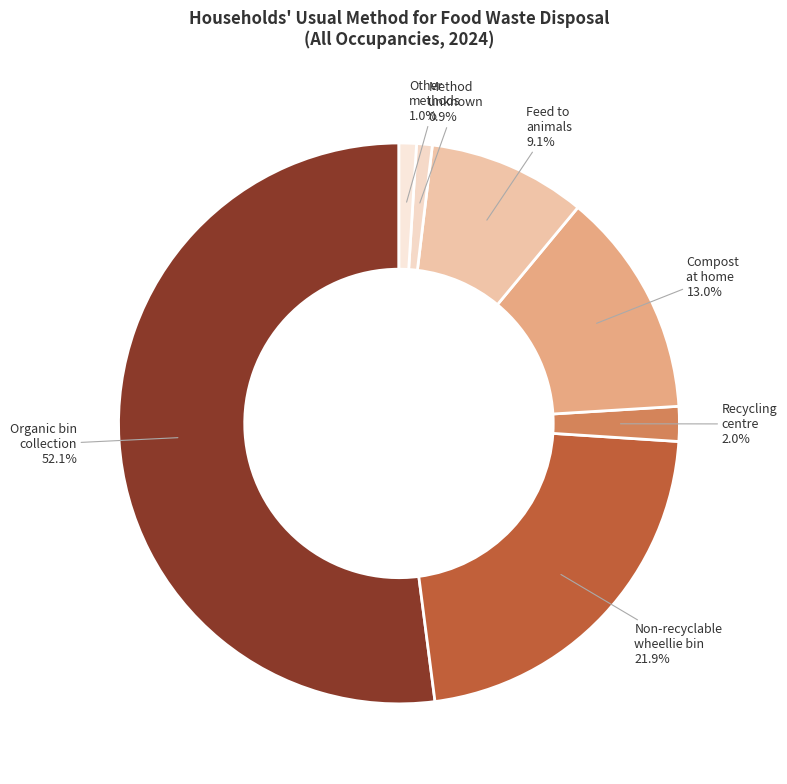

Is the sum of Compost at home and Food waste disposal method unknown greater than half?

No